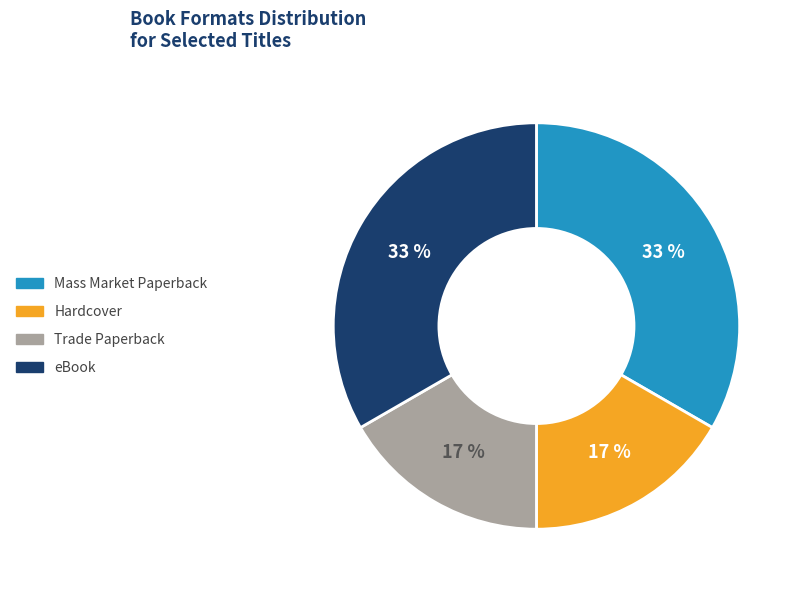

What percentage is the Hardcover slice, to the nearest percent?

17%